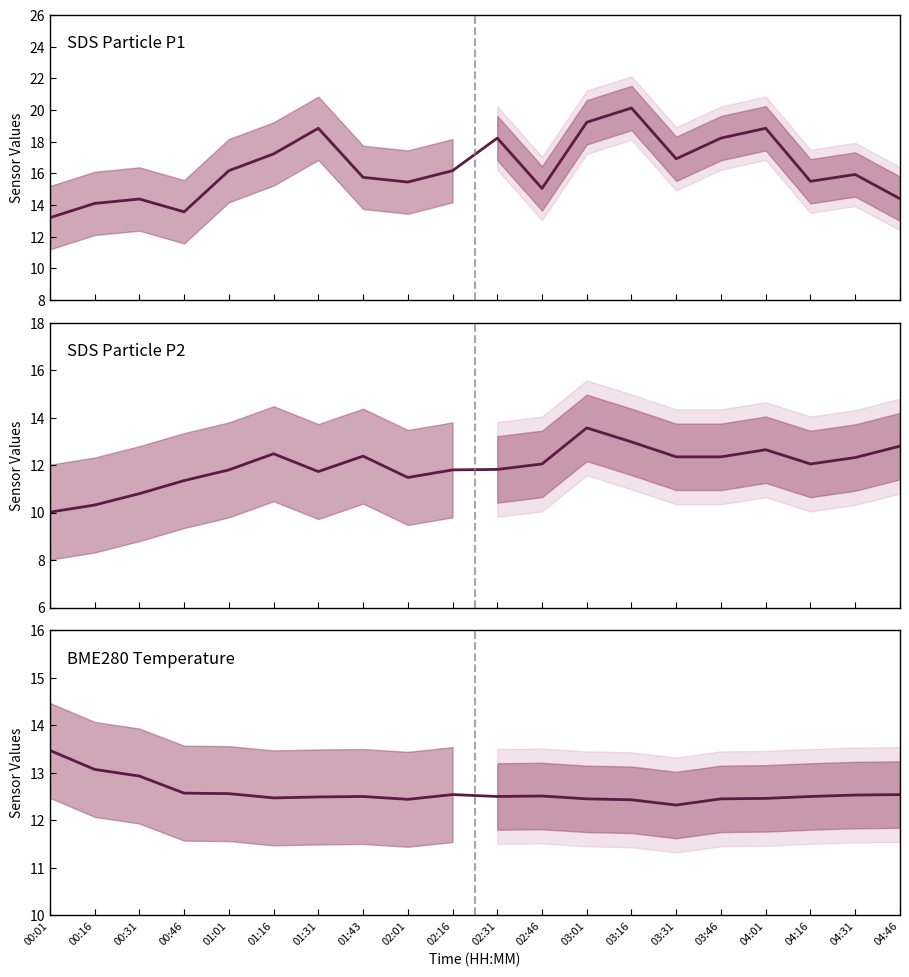

Count the number of categories in the chart.

20